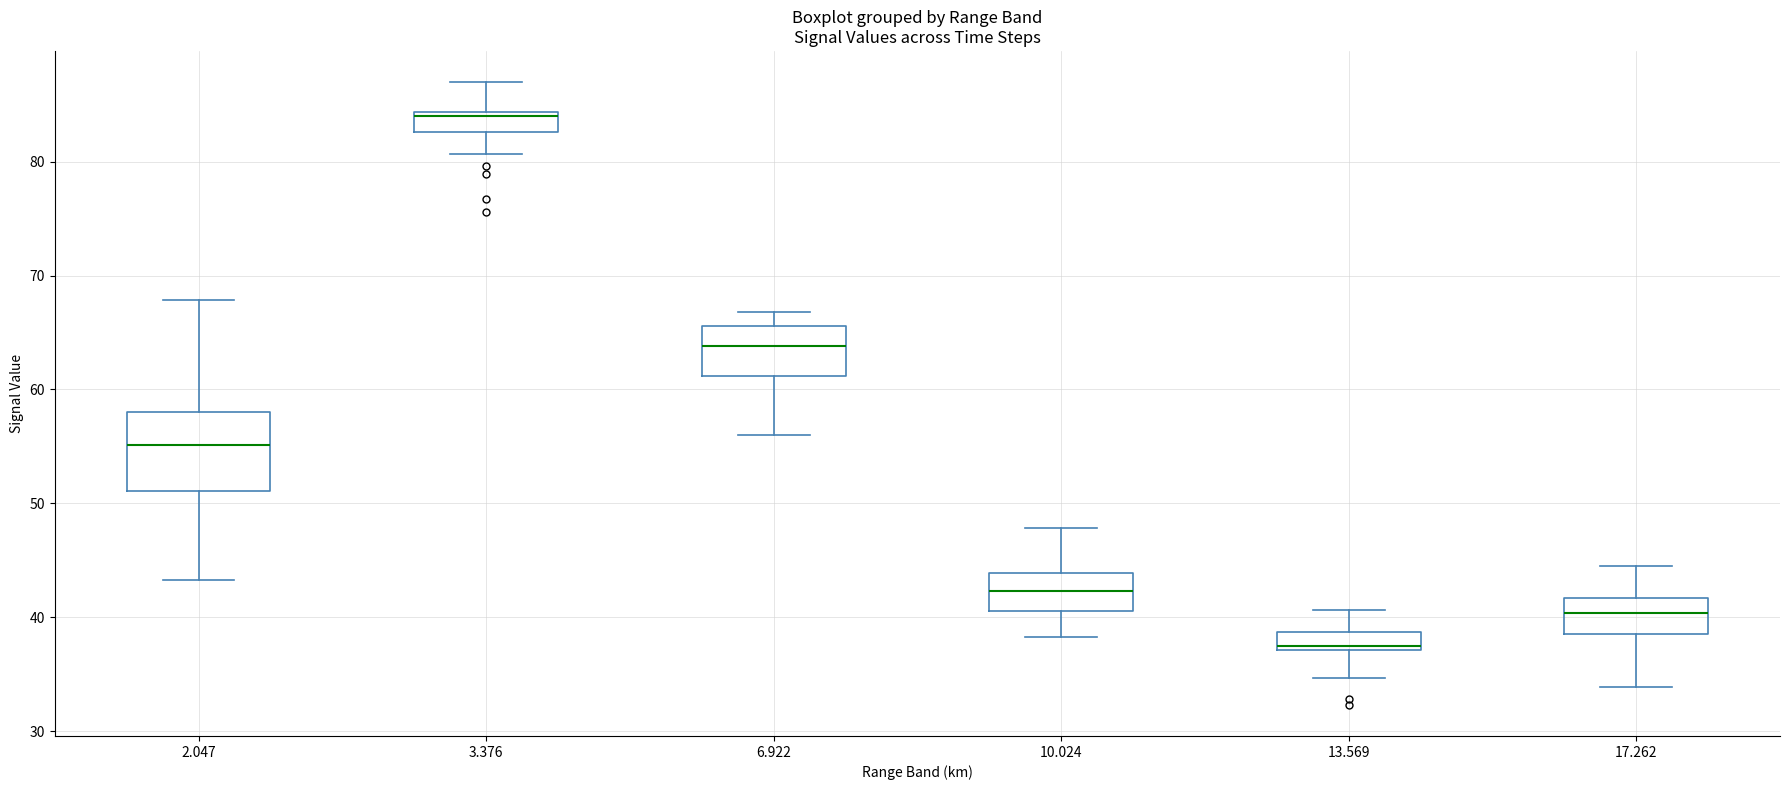

Which box has the lowest median line?

13.569